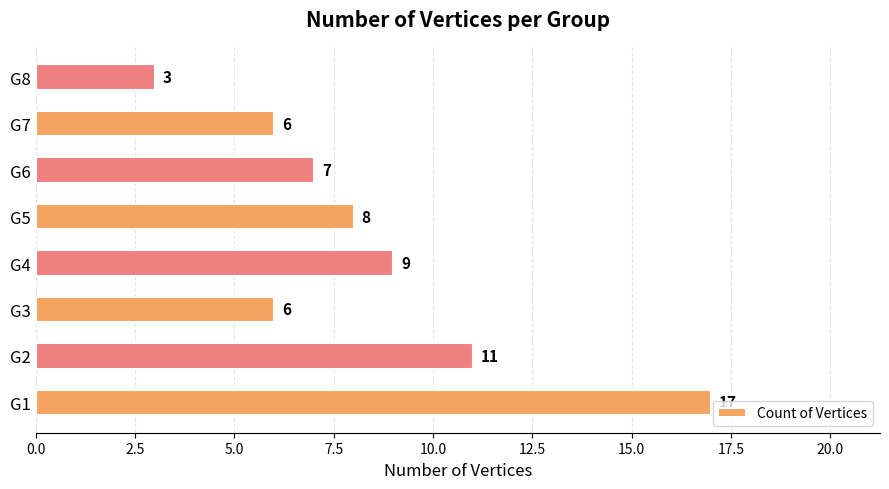

True or false: the data shows 9 at G4.

True